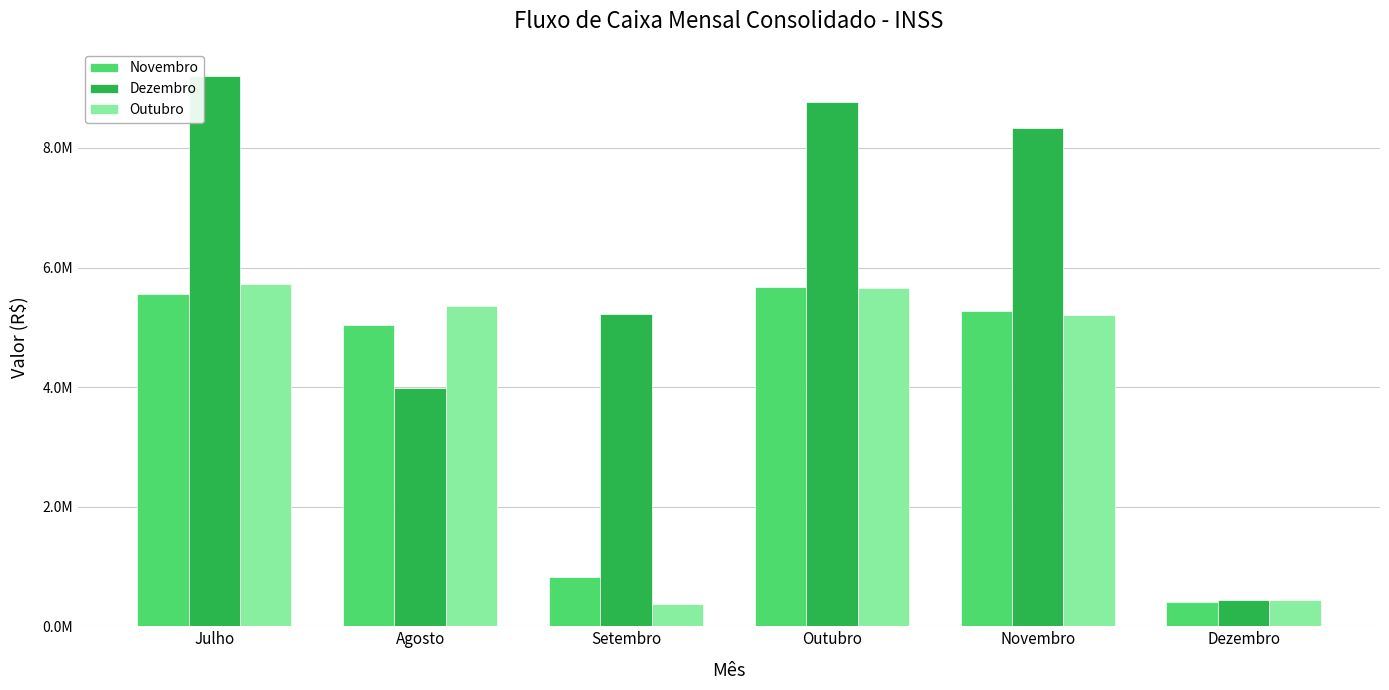

Does the chart contain any negative values?

No